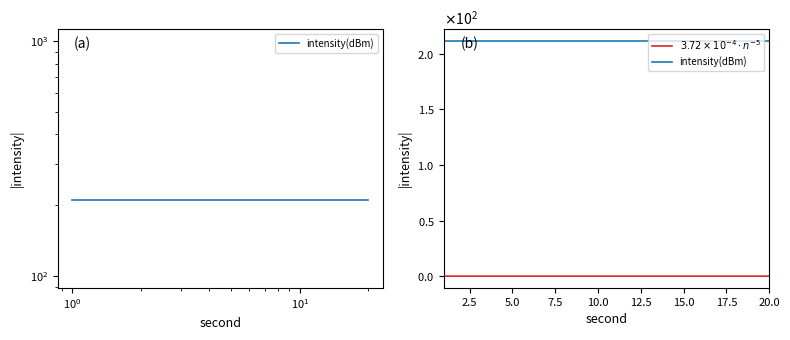

Reading left to right, list all the values displayed in this chart.

intensity(dBm): 211.4	211.4	211.4	211.4	211.4	211.4	211.4	211.4	211.4	211.4	211.4	211.4	211.4	211.4	211.4	211.4	211.4	211.4	211.4	211.4
$3.72 \times 10^{-4} \cdot n^{-5}$: 0.0	0.0	0.0	0.0	0.0	0.0	0.0	0.0	0.0	0.0	0.0	0.0	0.0	0.0	0.0	0.0	0.0	0.0	0.0	0.0